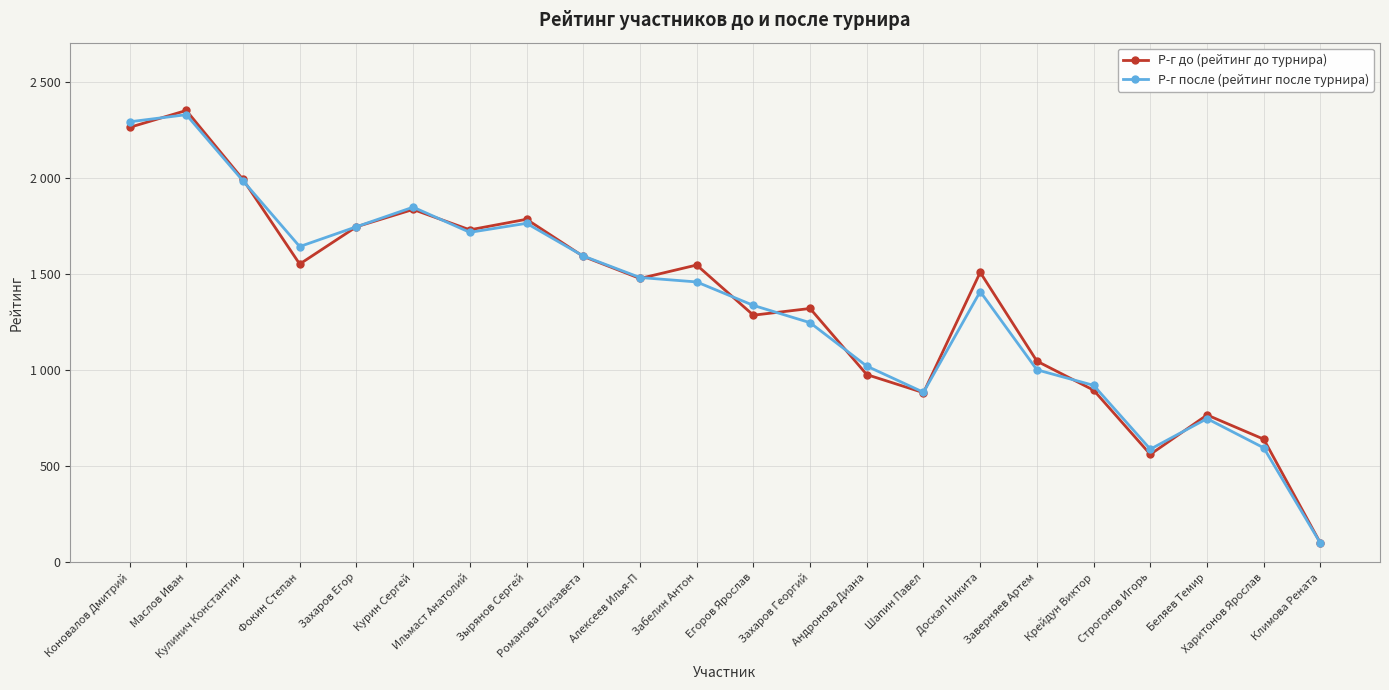

What is the value of the Р-г после (рейтинг после турнира) point at the 11th from the left?

1459